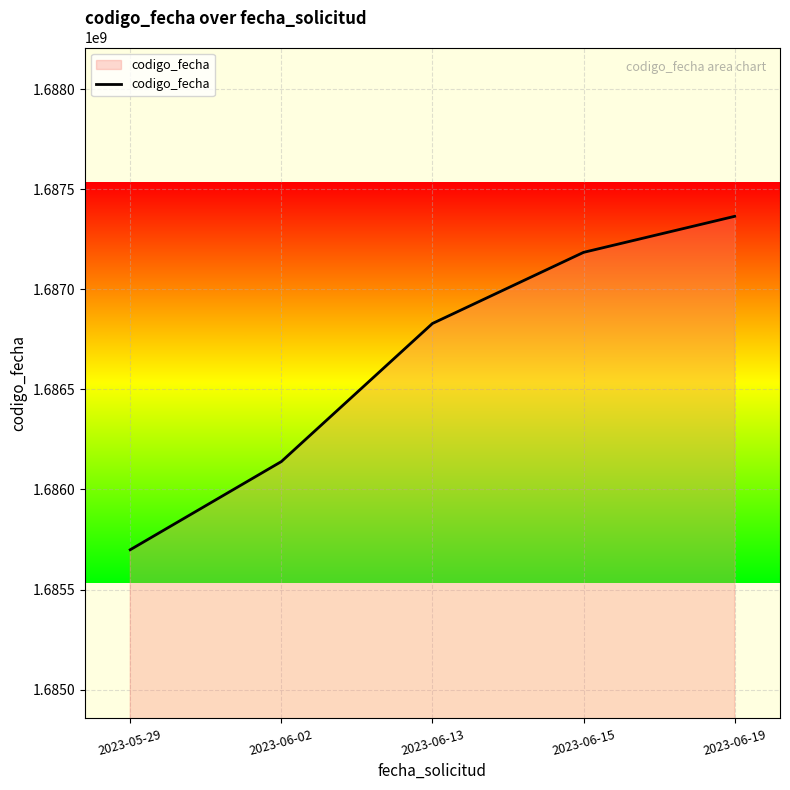

Reading left to right, transcribe all the data shown in this chart.

2023-05-29=1685698762	2023-06-02=1686139325	2023-06-13=1686829445	2023-06-15=1687184882	2023-06-19=1687364930